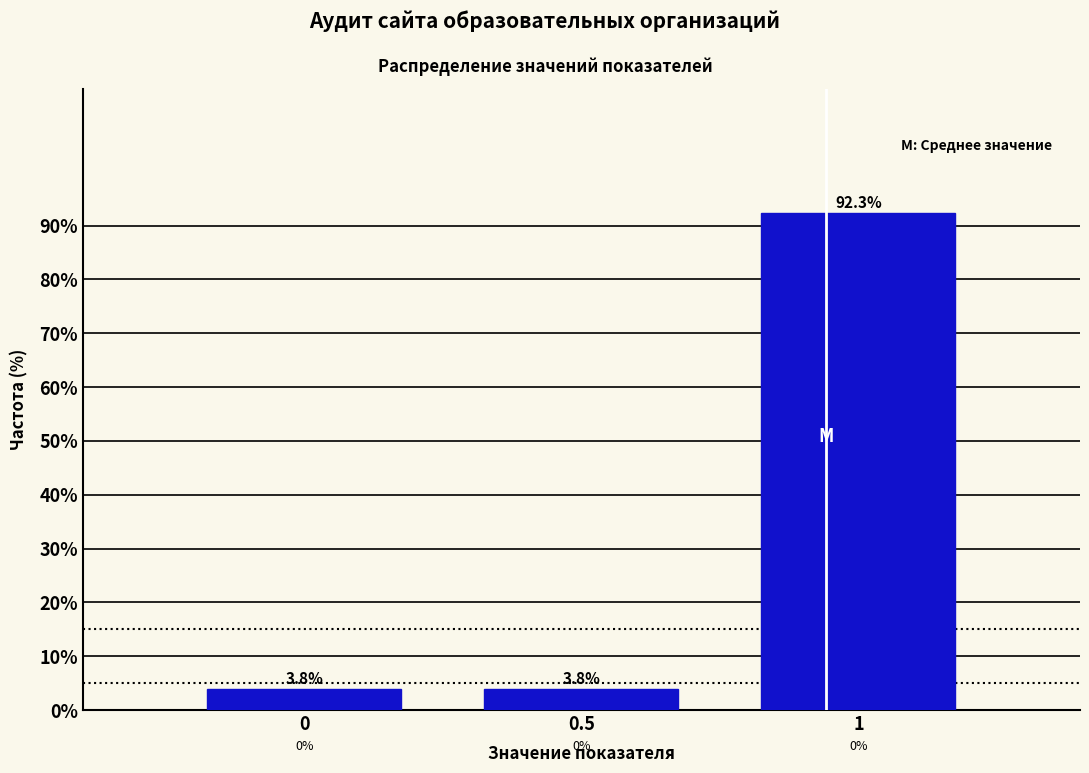

Reading left to right, transcribe all the data shown in this chart.

0=3.8	0.5=3.8	1=92.3